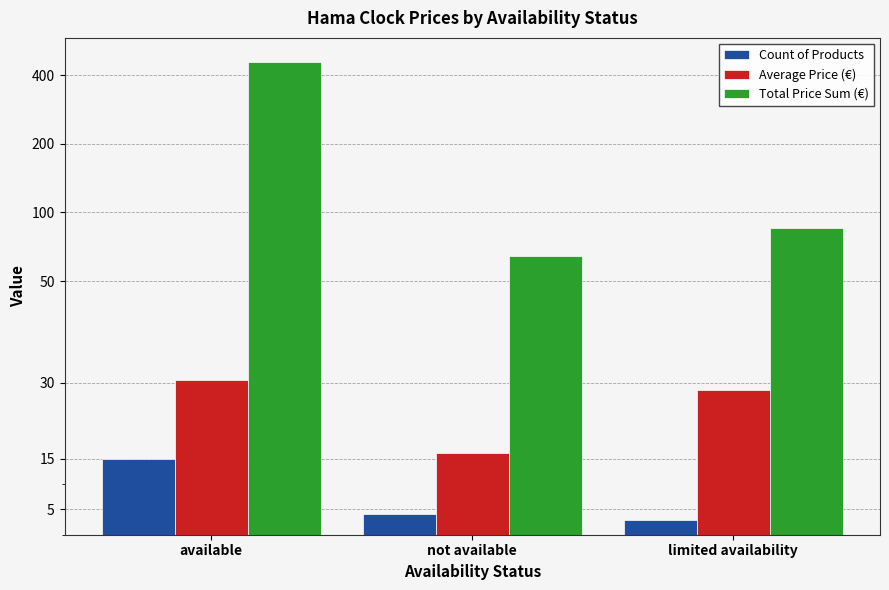

Which has a higher value, available or not available?

available